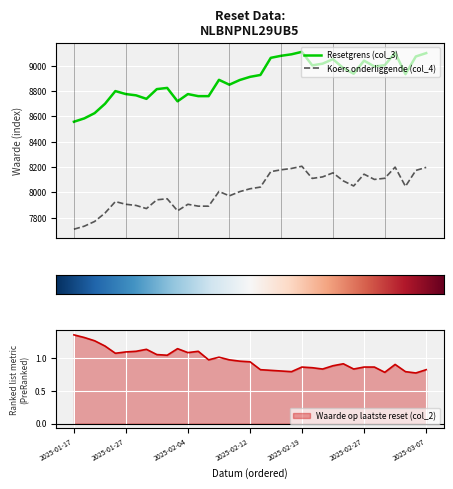

Reading left to right, transcribe all the data shown in this chart.

Resetgrens (col_3): 8557.8	8584.2	8625.8	8699.5	8799.7	8776.3	8766.1	8738.5	8815.2	8824.7	8719.0	8776.1	8759.8	8759.8	8888.5	8850.1	8886.9	8912.1	8926.8	9062.2	9078.2	9089.9	9109.3	9002.7	9016.1	9051.5	8981.0	8936.7	9039.8	8993.8	9003.9	9101.7	8933.2	9072.9	9099.4
Koers onderliggende (col_4): 7709.8	7733.5	7770.9	7837.4	7927.6	7906.6	7897.4	7872.5	7941.6	7950.2	7854.9	7906.4	7891.7	7891.7	8007.6	7973.0	8006.2	8028.9	8042.2	8164.1	8178.5	8189.1	8206.6	8110.5	8122.6	8154.5	8091.0	8051.1	8143.9	8102.5	8111.6	8199.7	8047.9	8173.8	8197.7
Waarde op laatste reset (col_2): 1.4	1.3	1.3	1.2	1.1	1.1	1.1	1.1	1.1	1.0	1.1	1.1	1.1	1.0	1.0	1.0	0.9	0.9	0.8	0.8	0.8	0.8	0.9	0.8	0.8	0.9	0.9	0.8	0.9	0.9	0.8	0.9	0.8	0.8	0.8